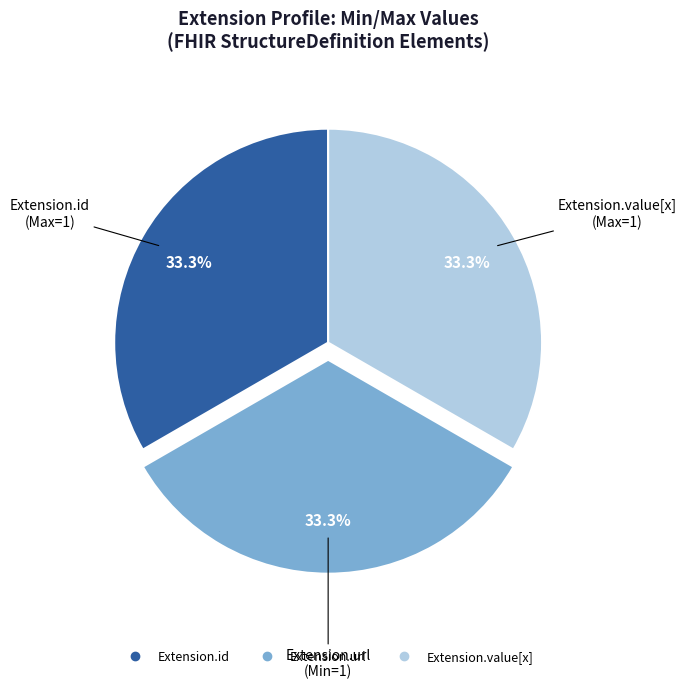

Is there a majority slice in this chart?

No